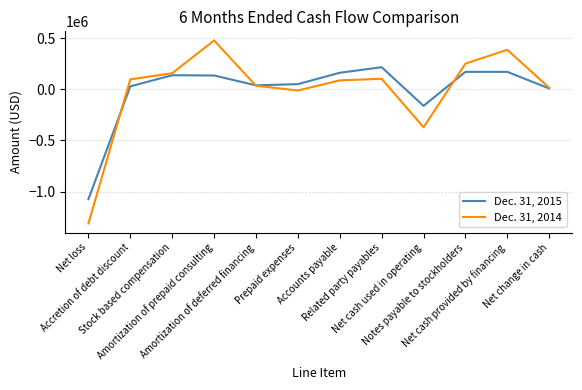

Rank the series by their maximum value, from highest to lowest.

Dec. 31, 2014, Dec. 31, 2015